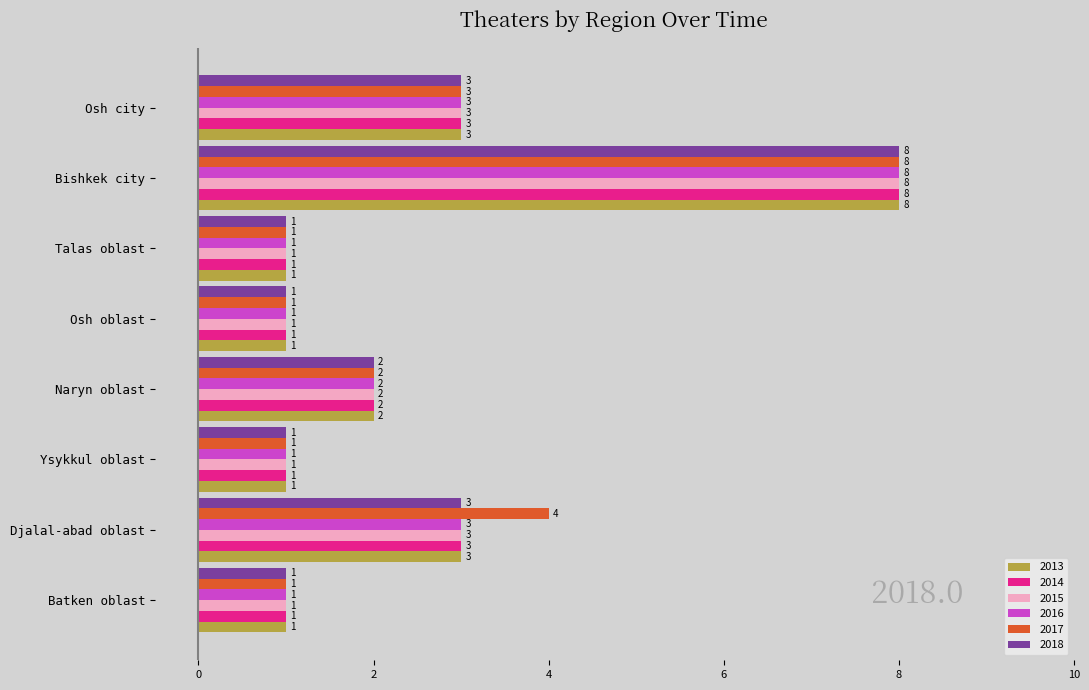

What is the sum of all 2014 values?

20